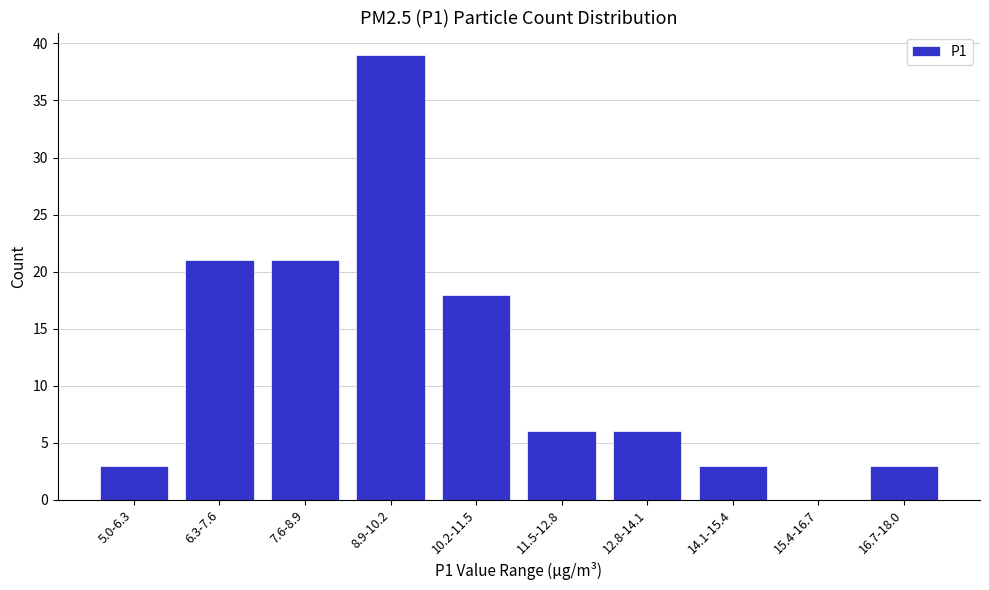

Reading left to right, transcribe all the data shown in this chart.

5.0-6.3=3	6.3-7.6=21	7.6-8.9=21	8.9-10.2=39	10.2-11.5=18	11.5-12.8=6	12.8-14.1=6	14.1-15.4=3	15.4-16.7=0	16.7-18.0=3